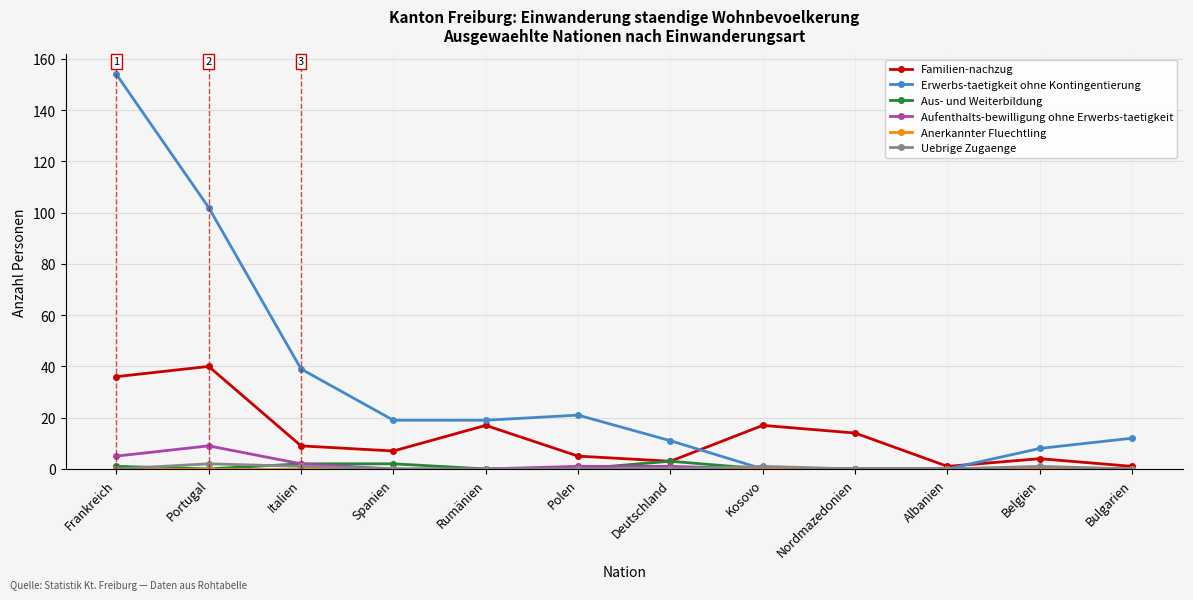

Which series has the largest range (max minus min)?

Erwerbs-taetigkeit ohne Kontingentierung